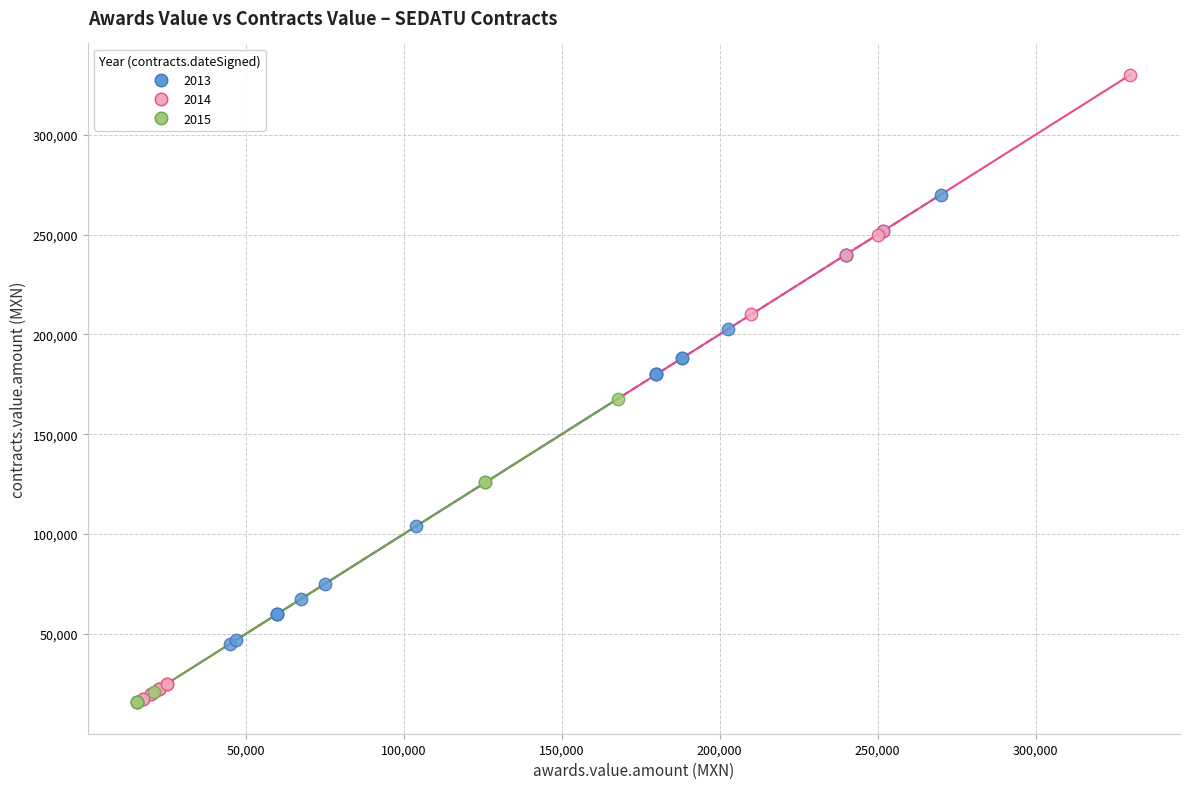

Which series has the largest Y range (max minus min)?

2014